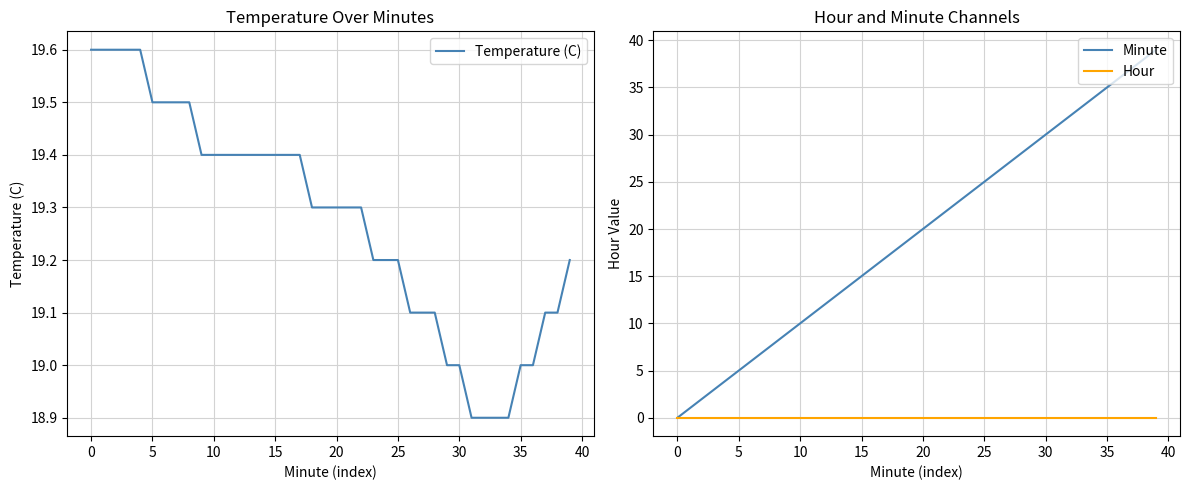

What are all the series names shown in the legend?

Temperature (C), Minute, Hour